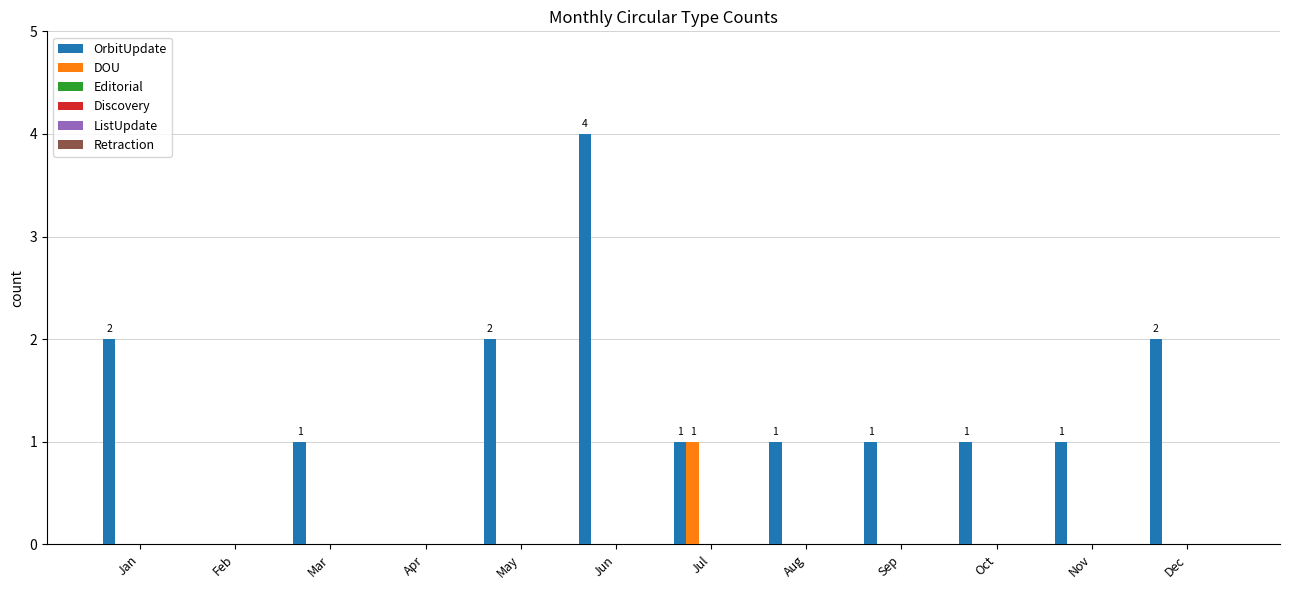

Which series has the largest range (max minus min)?

OrbitUpdate